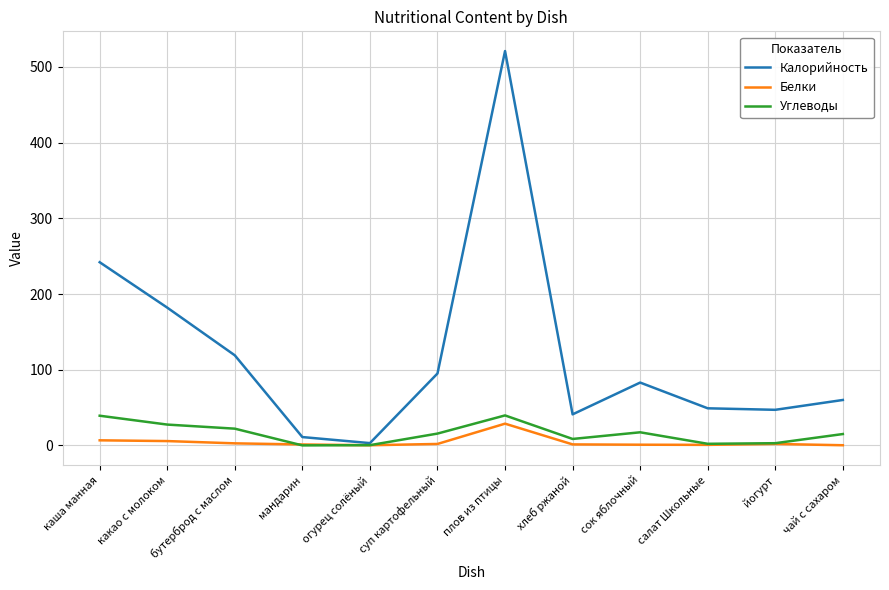

What is the maximum value shown in the chart?

521.0